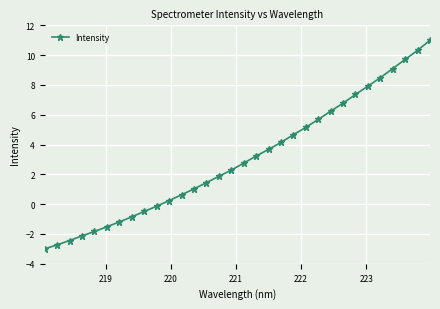

True or false: there are more than 2 points higher than both neighbors.

False